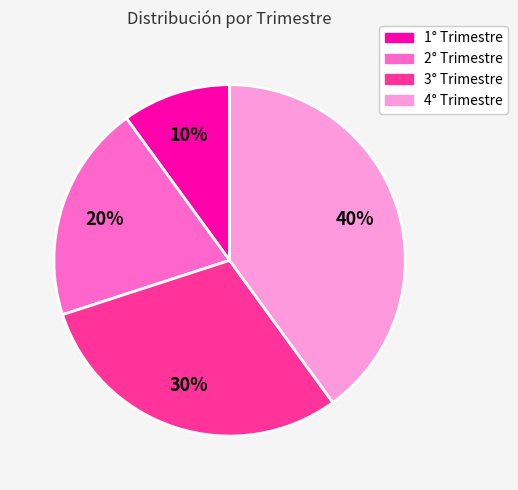

Do 4° Trimestre and 2° Trimestre together represent more than half of the pie?

Yes